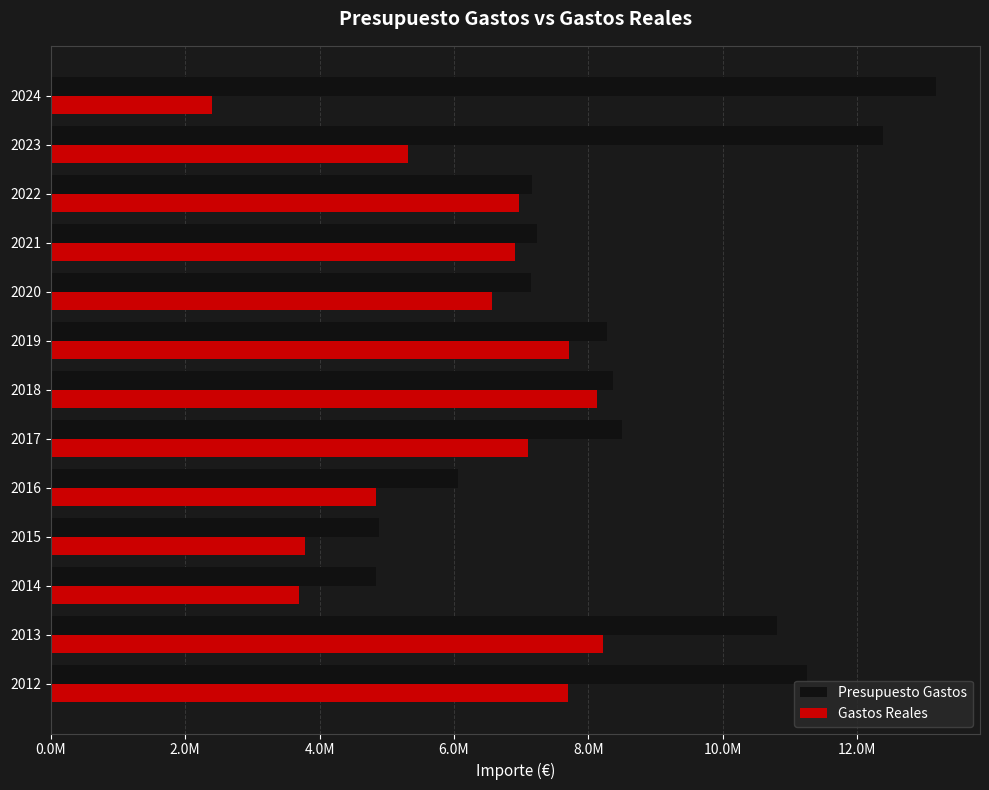

What are all the series names shown in the legend?

Presupuesto Gastos, Gastos Reales